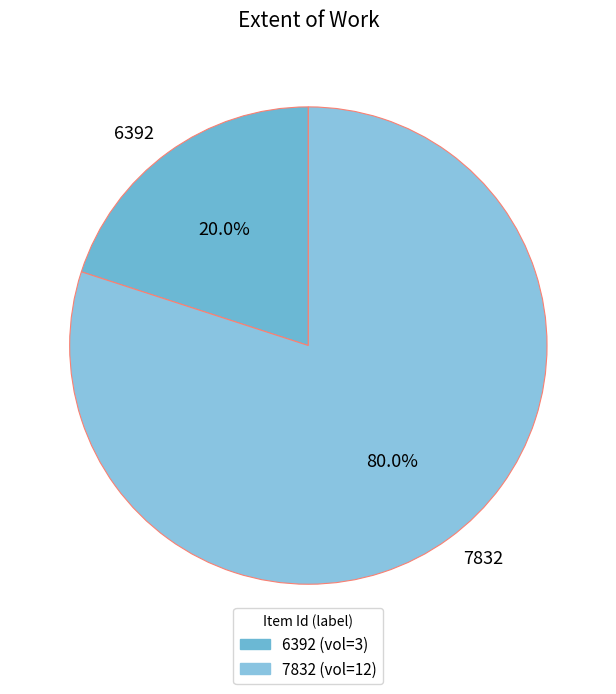

What is the ratio of the value at 7832 to the value at 6392?

4.0